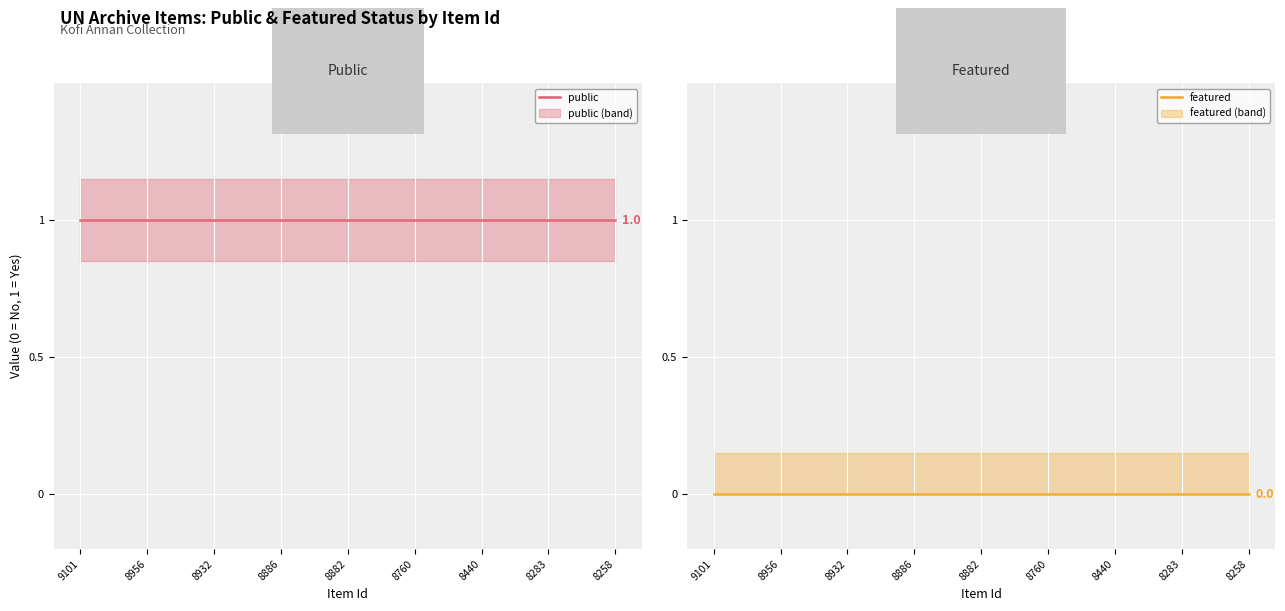

True or false: featured and public intersect in this chart.

False